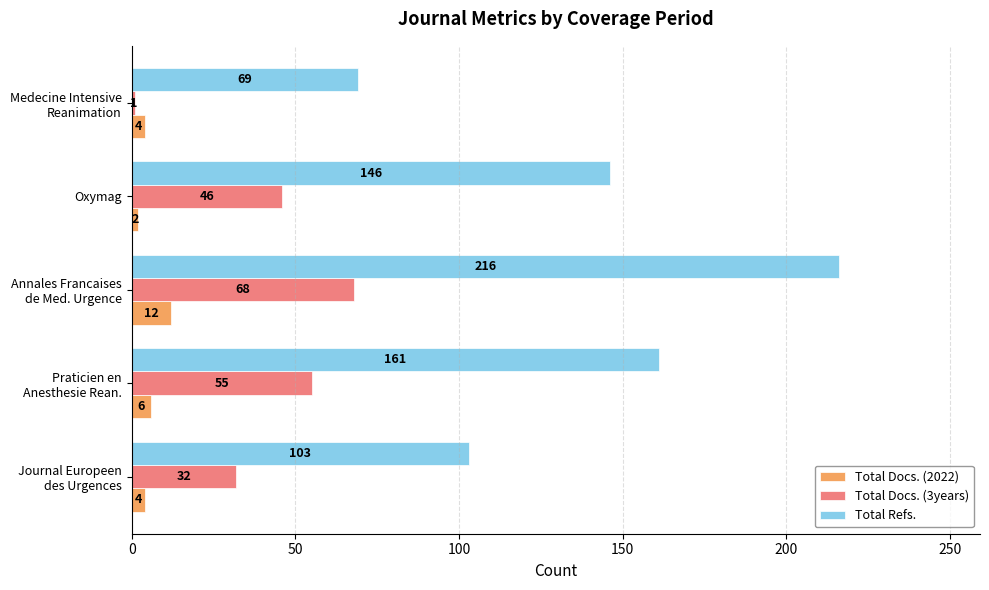

Is it true that Total Docs. (3years) equals 46 at Oxymag?

True